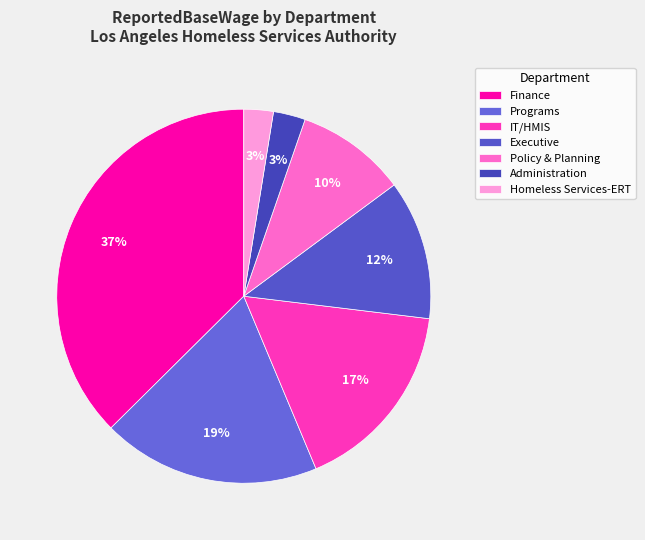

Count the number of slices in the pie.

7